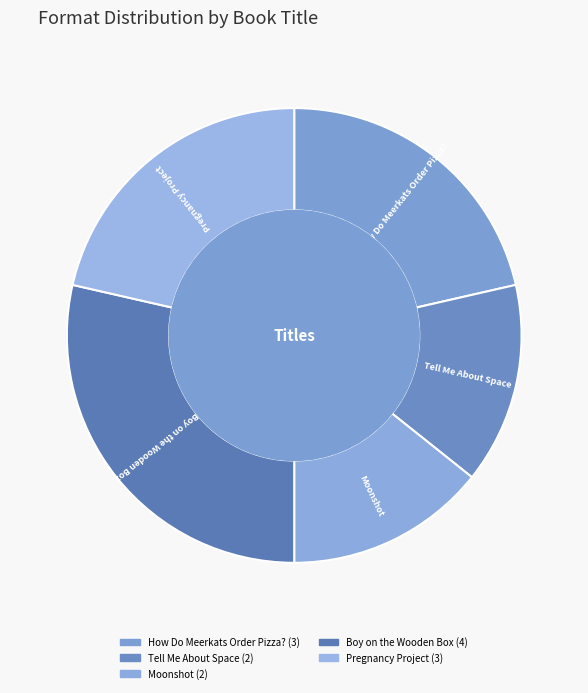

To the nearest percent, what is the difference between the largest and smallest slice percentages?

14%